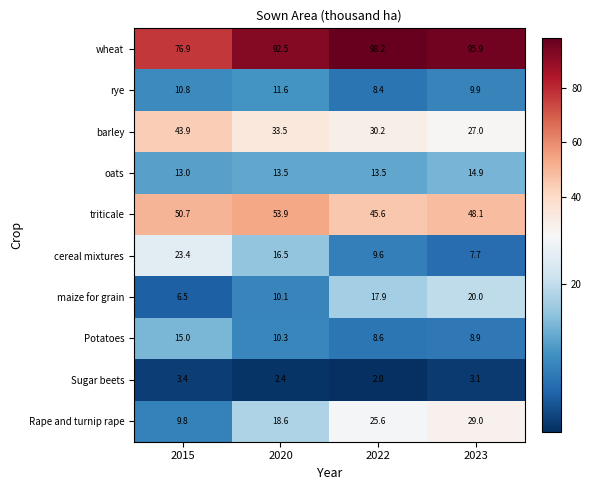

The value of maize for grain at 2023 is 34.1. True or false?

False